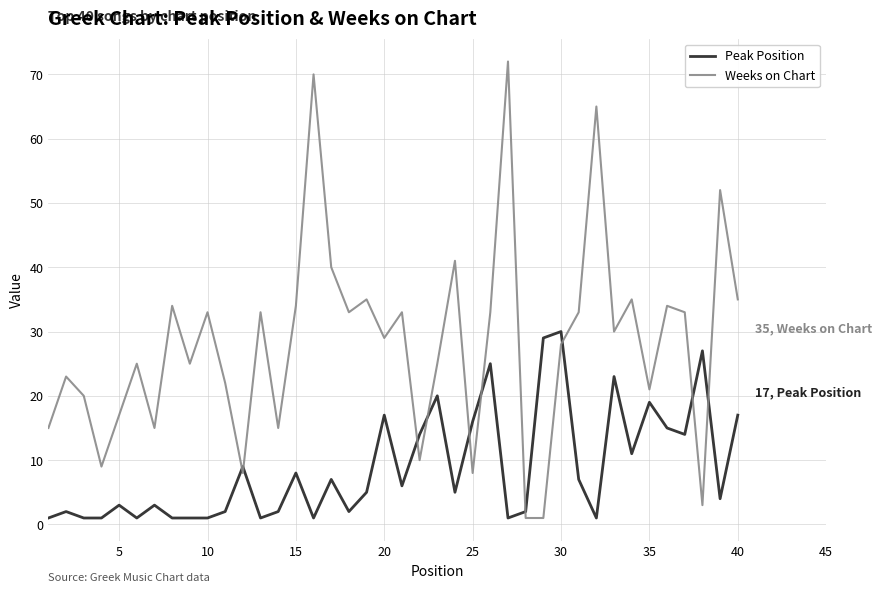

Rank the series by their average value, from lowest to highest.

Peak Position, Weeks on Chart